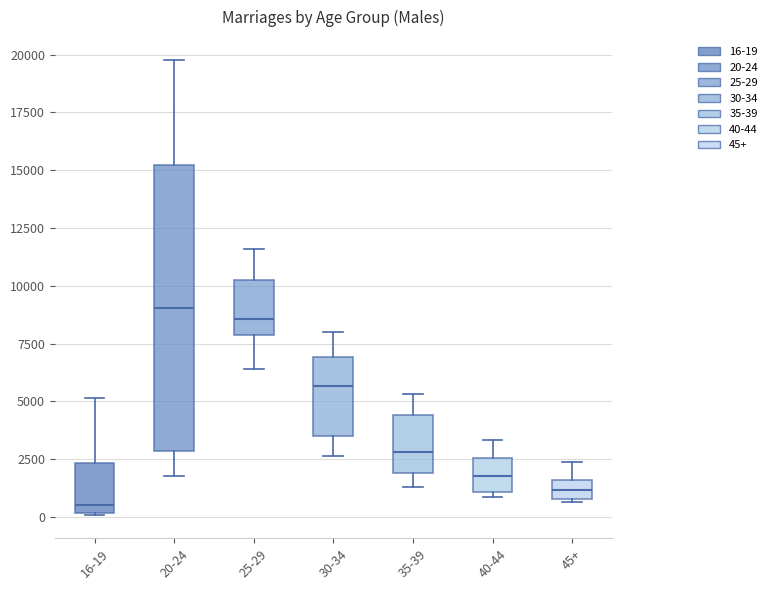

Comparing the boxes themselves (not the whiskers), which one is the tallest?

20-24